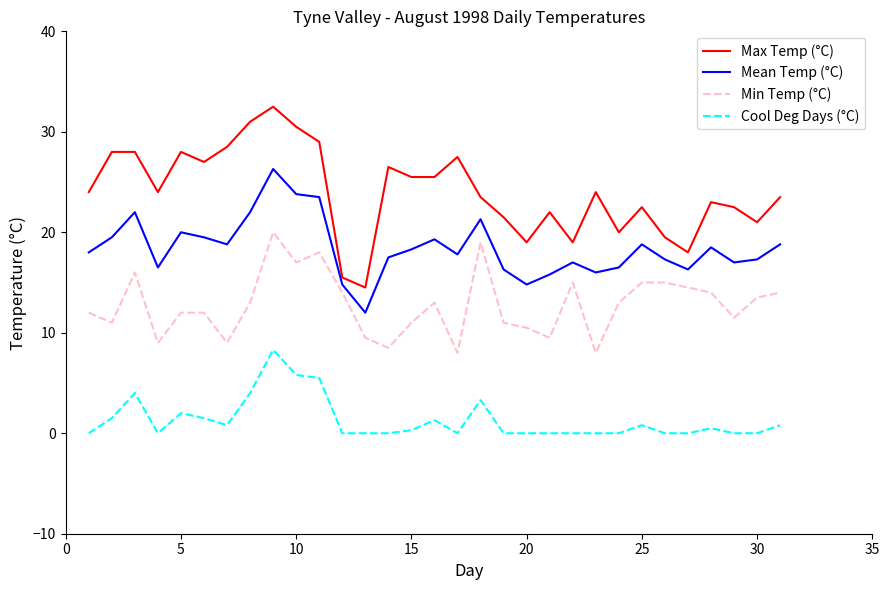

Rank the series by their average value, from lowest to highest.

Cool Deg Days (°C), Min Temp (°C), Mean Temp (°C), Max Temp (°C)